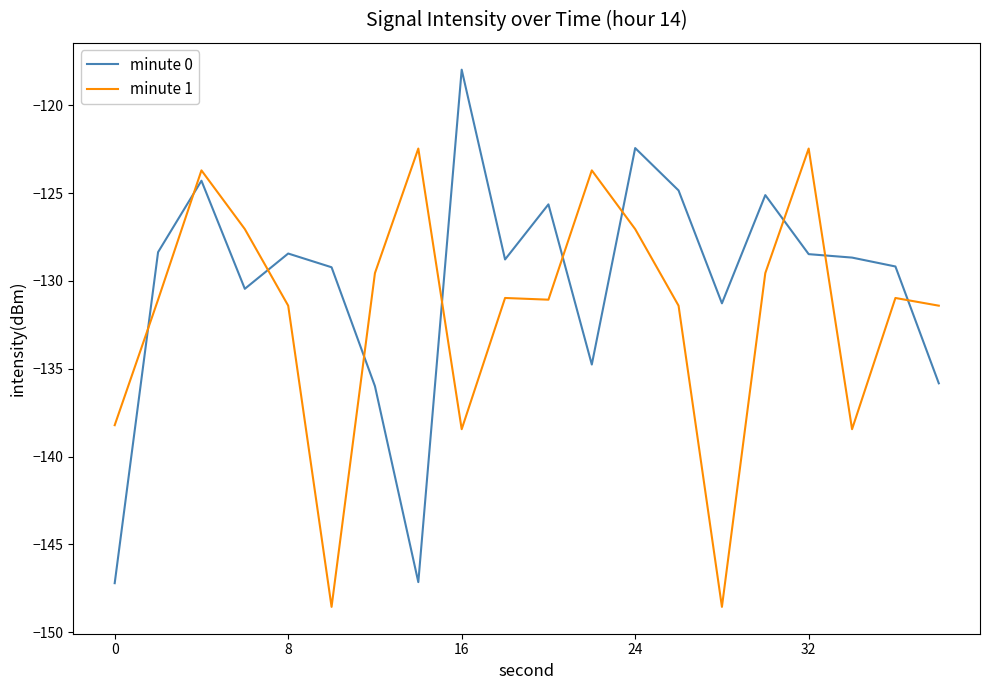

What is the smallest value displayed?

-148.6